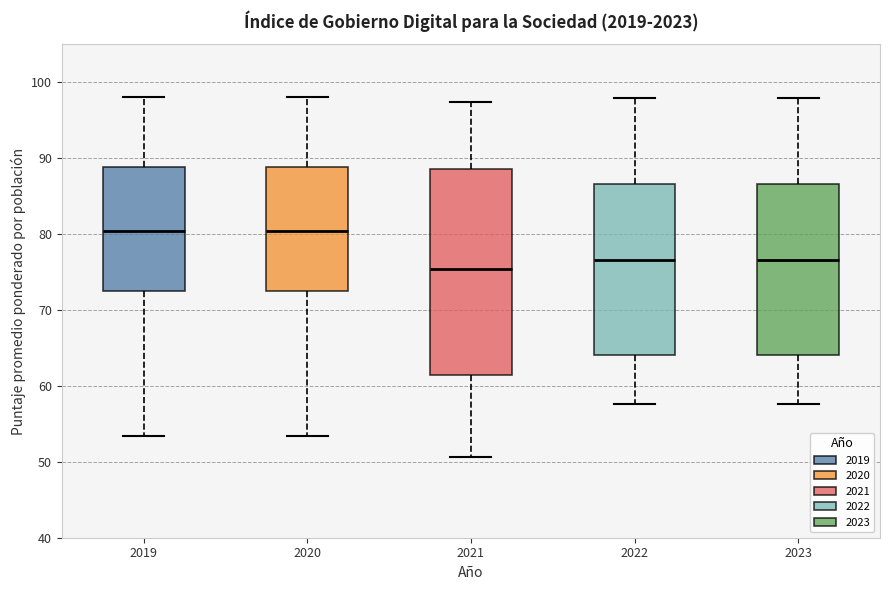

Comparing the boxes themselves (not the whiskers), which one is the tallest?

2021